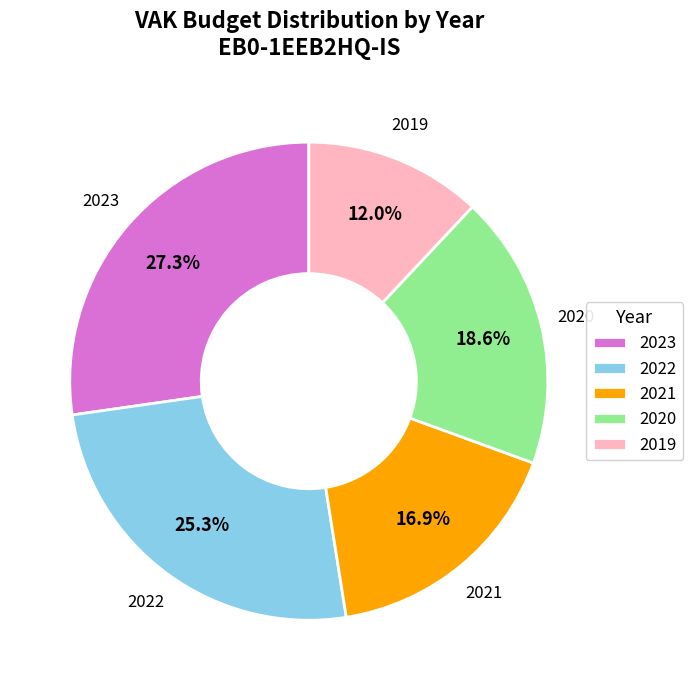

Does 2020 represent more than half of the total?

No